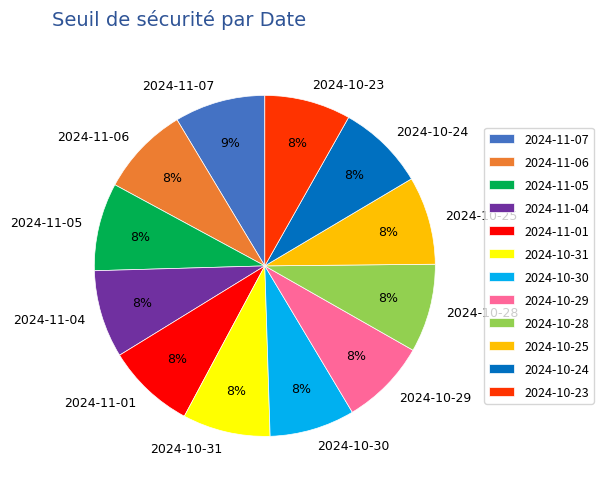

To the nearest percent, what portion does 2024-10-31 represent?

8%